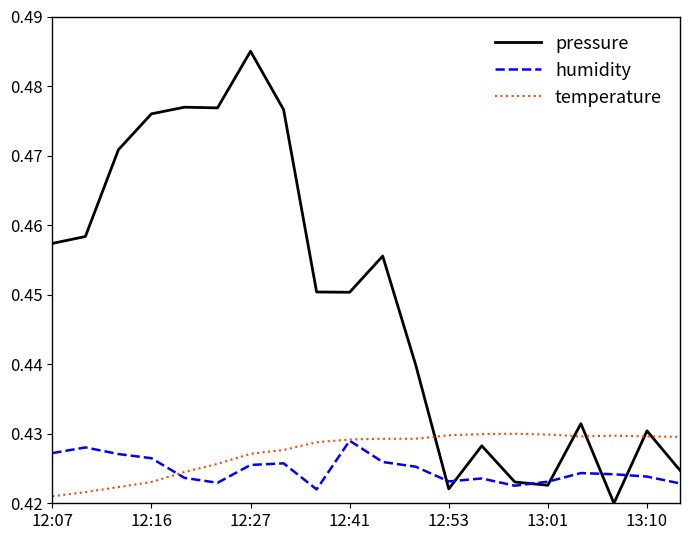

Which series has the largest total across all categories?

pressure